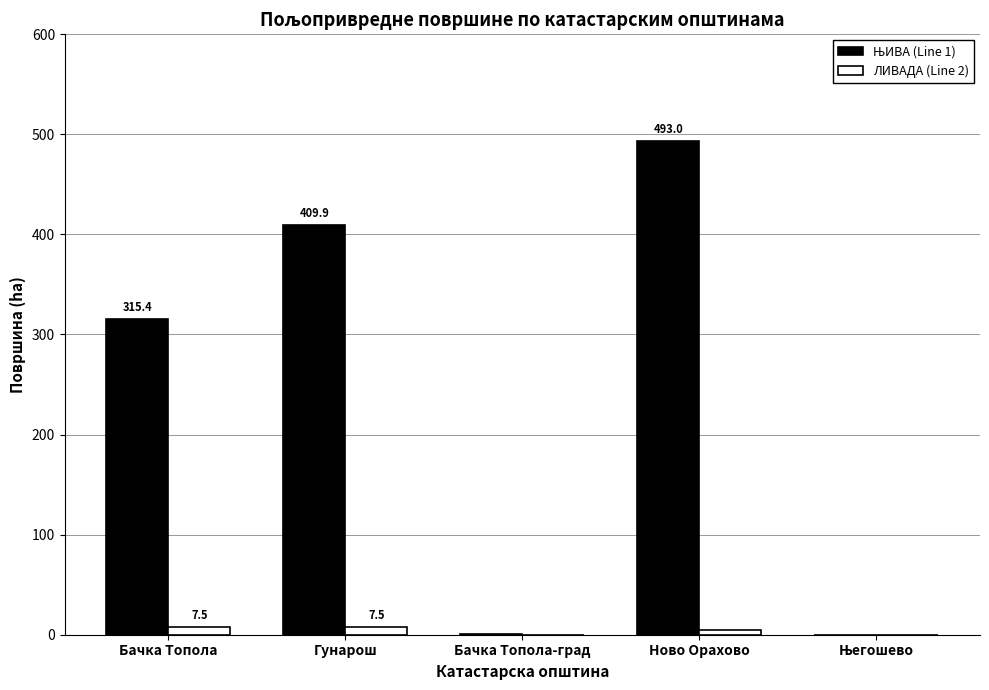

Where is ЛИВАДА (Line 2) nearest to the value 3?

Ново Орахово